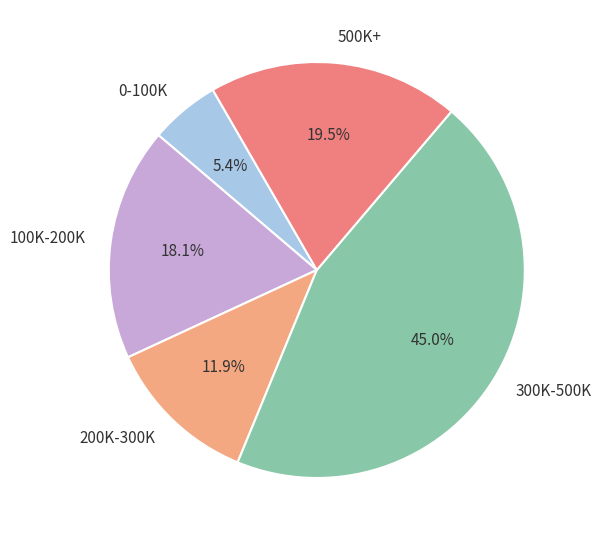

Does 0-100K account for over 50% of the chart?

No